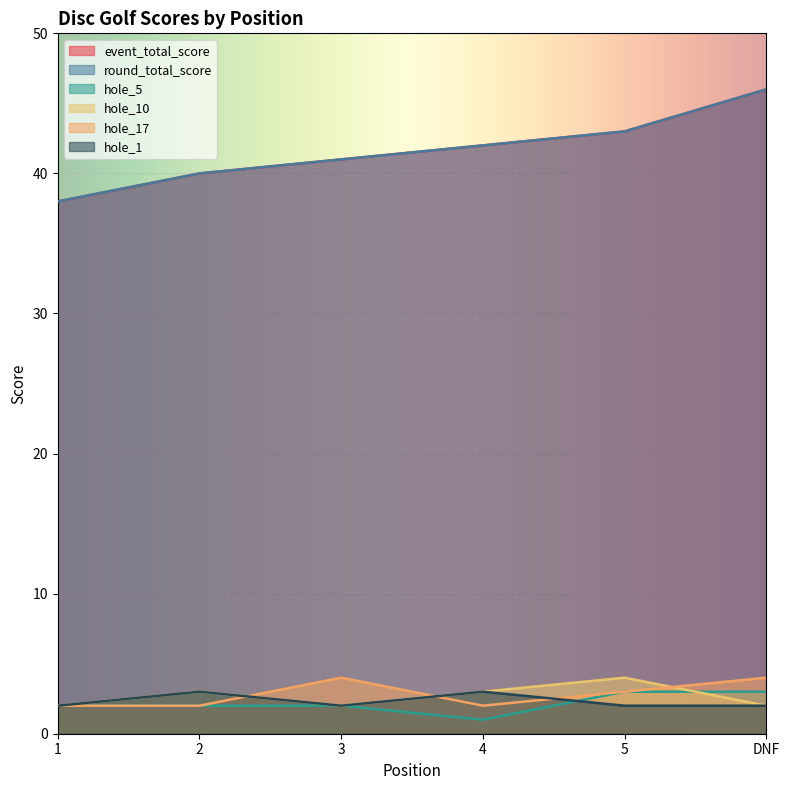

Count the number of data series in this chart.

6